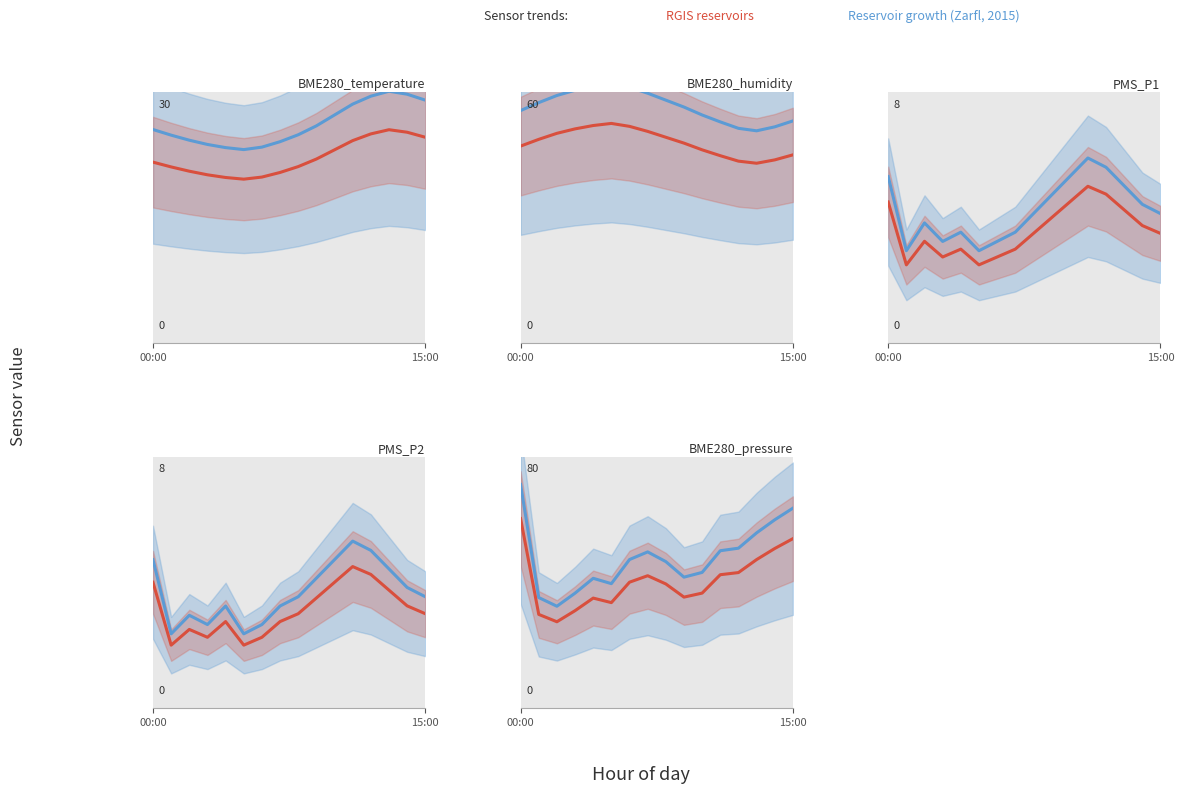

Rank the series by their average value, from lowest to highest.

RGIS reservoirs, Reservoir growth (Zarfl, 2015)